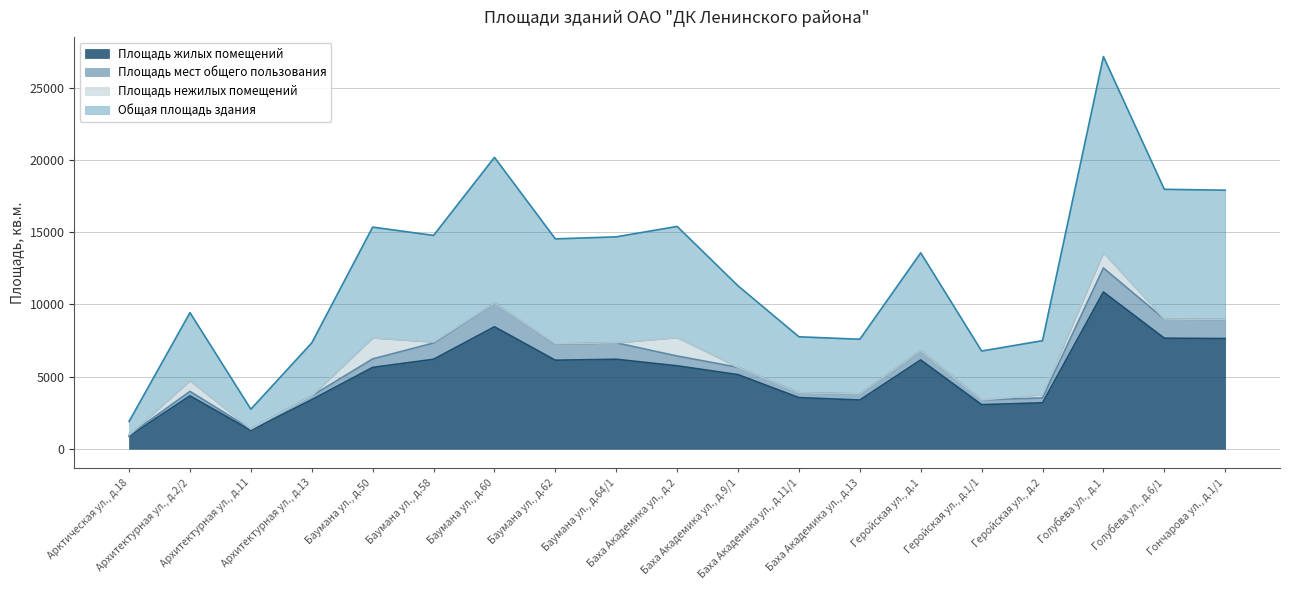

True or false: Площадь жилых помещений and Общая площадь здания intersect in this chart.

False